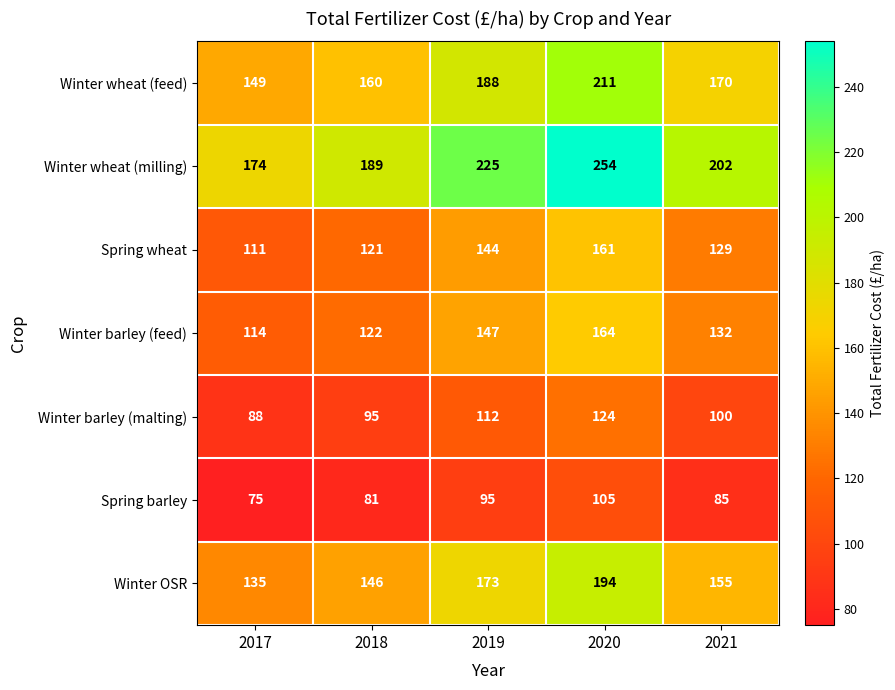

What is the difference between the highest and lowest values at 2019?

130